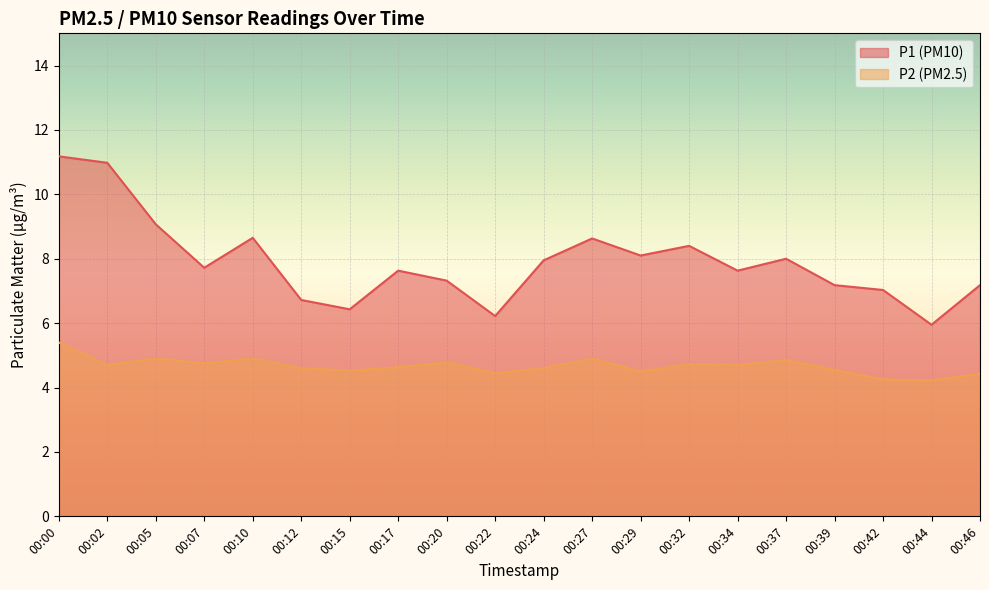

What is the lowest value of the P1 series?

6.0